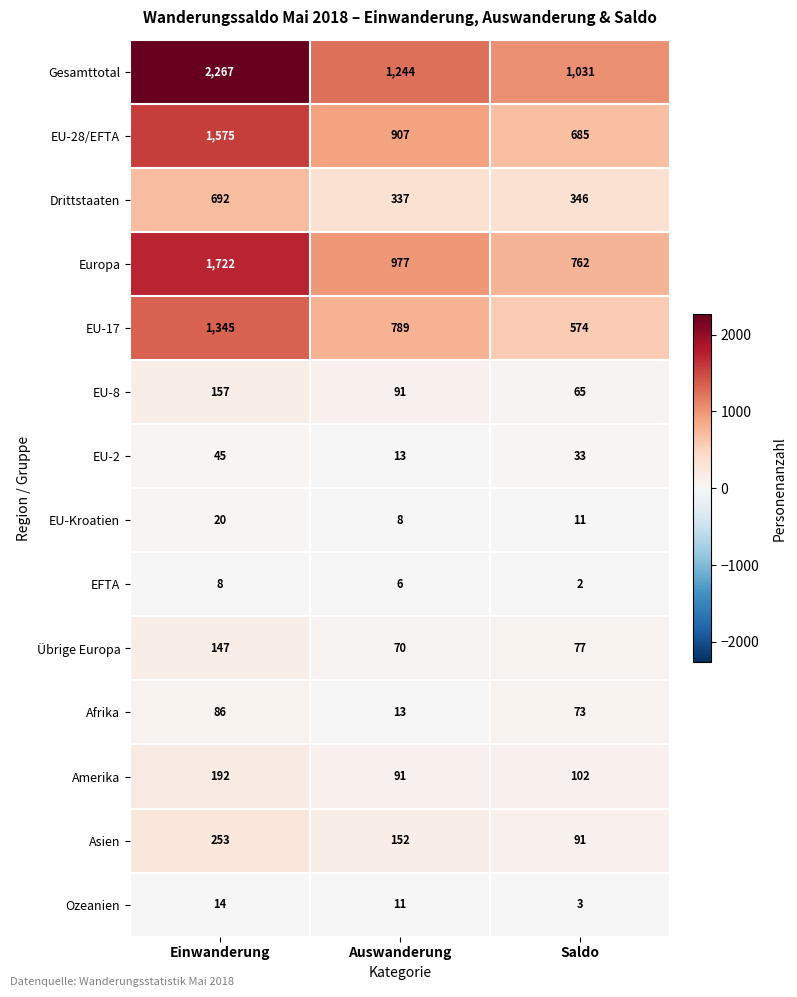

At which category is the sum across all series the highest?

Einwanderung